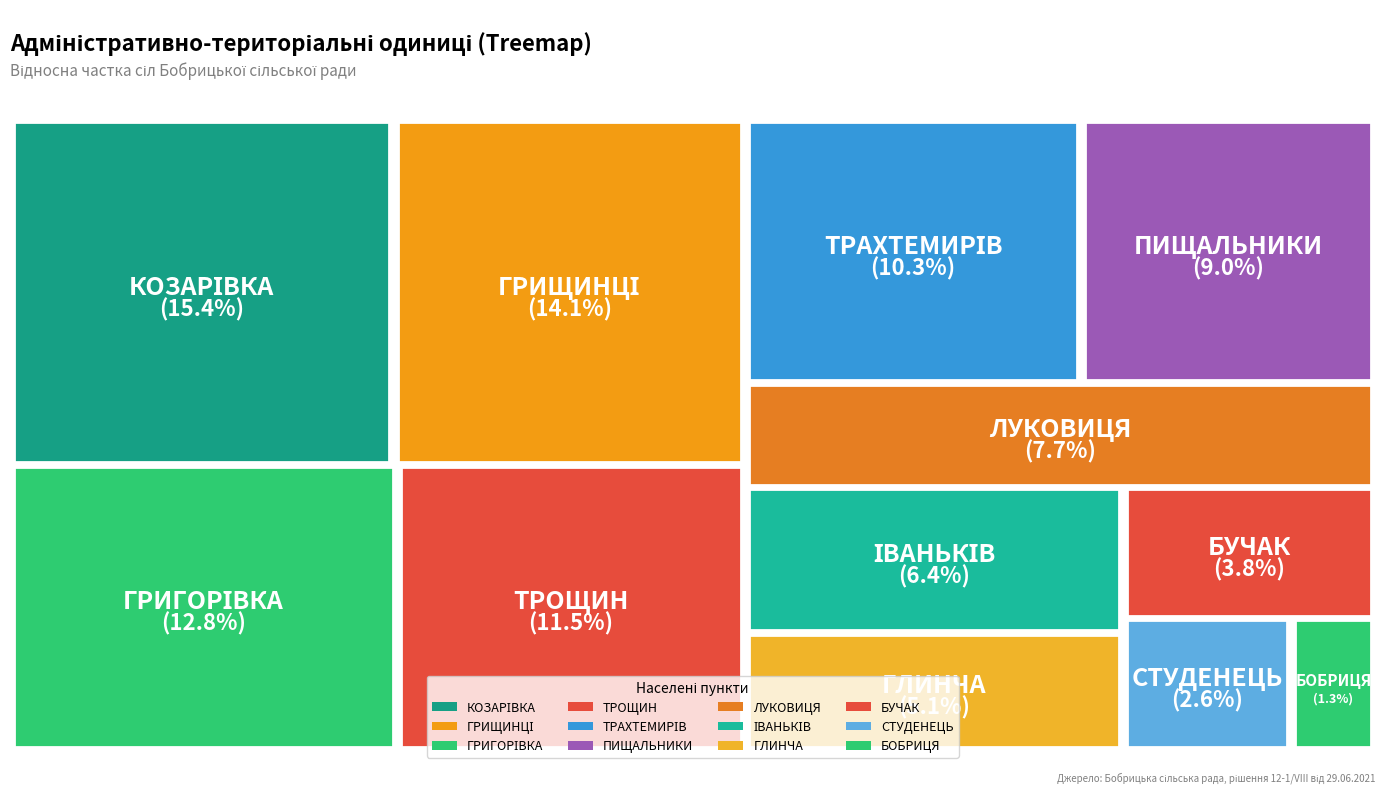

Combined, what portion of the pie is ТРОЩИН and БУЧАК?

15.4%